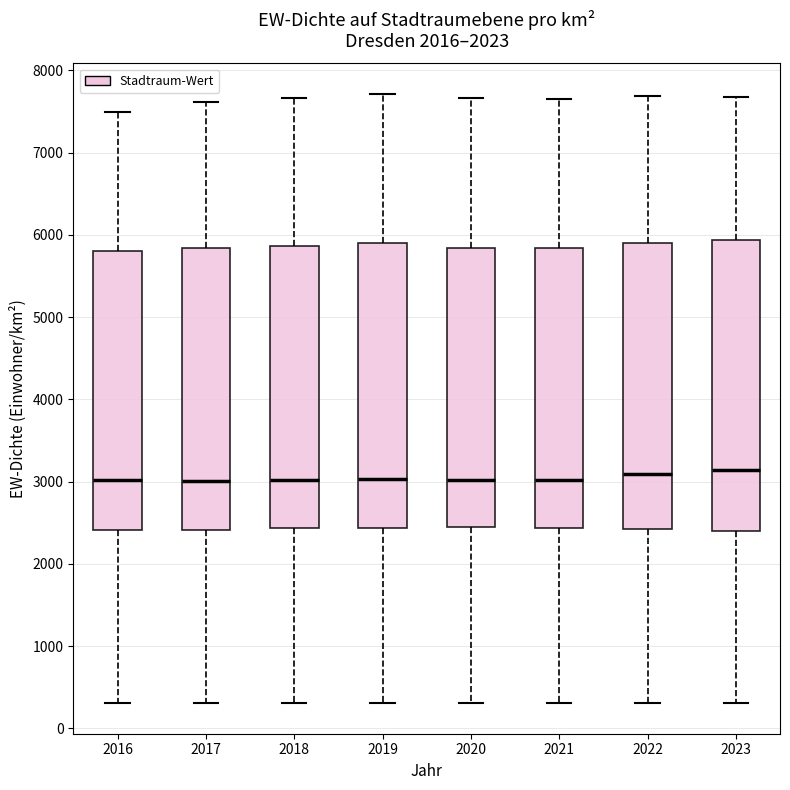

Where is the upper edge of the box at x = 2018 on the y-axis? The values are not printed on the chart, so give them approximately, as read against the axis.

5900